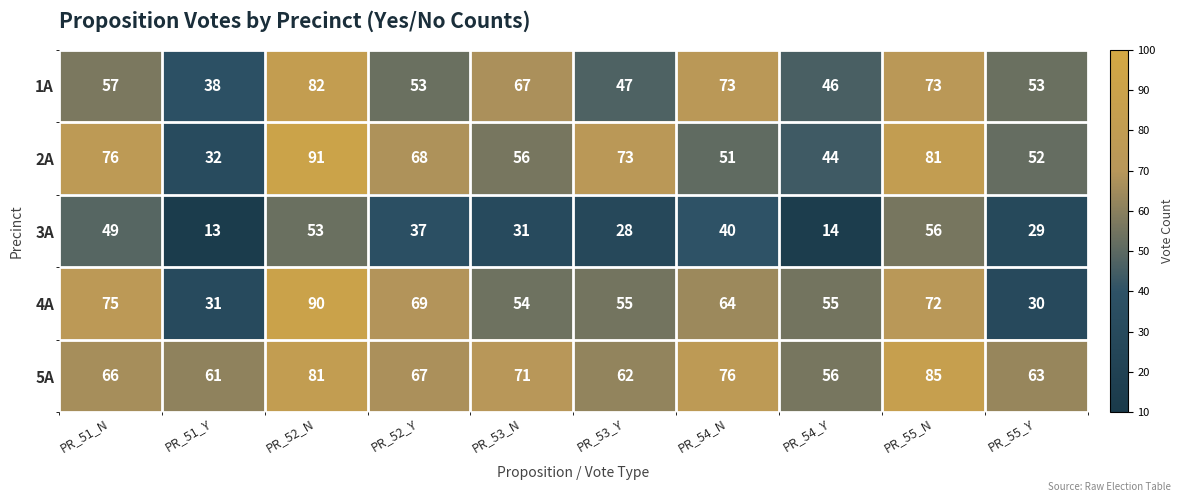

At which label does 4A first exceed 64?

PR_51_N